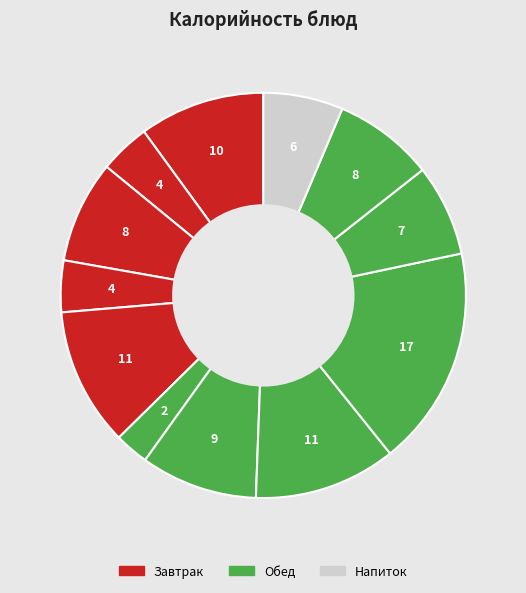

How many segments does this pie chart have?

12